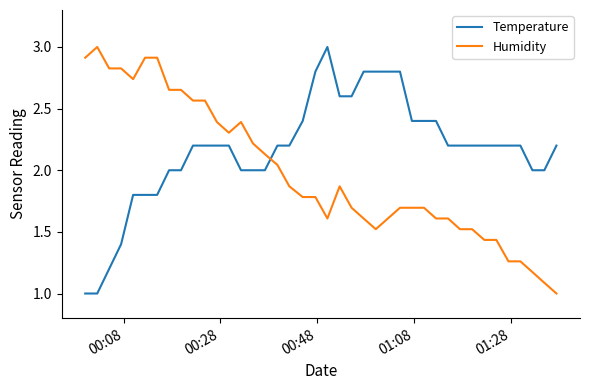

Which series ends up on top after the final intersection of Temperature and Humidity?

Temperature